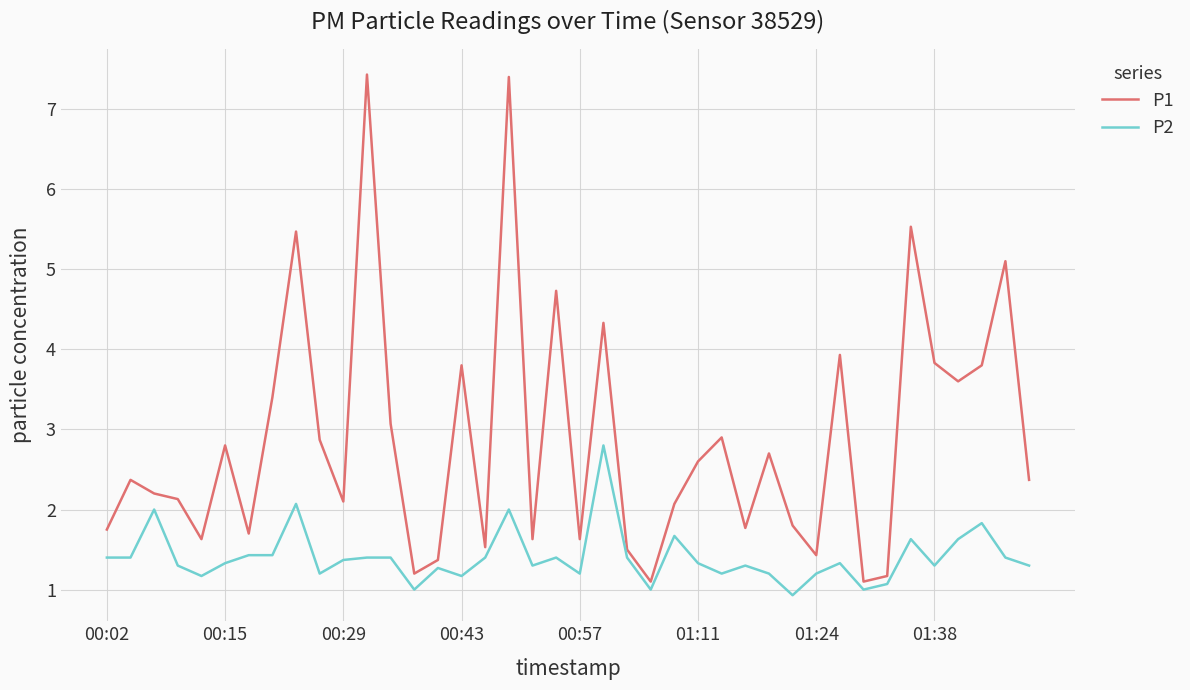

List the series in order of their overall mean, lowest first.

P2, P1